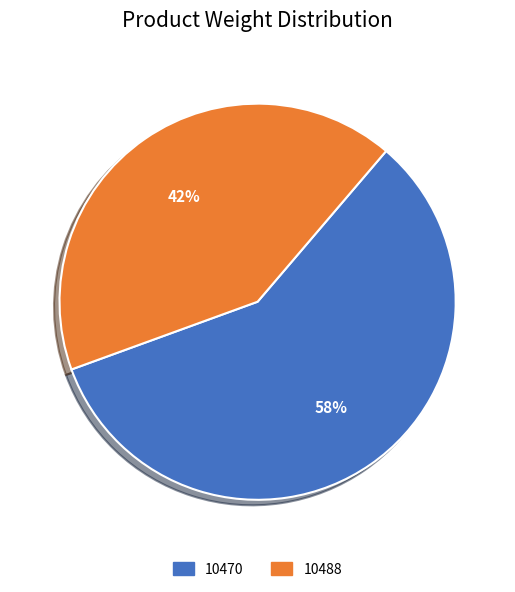

To the nearest percent, what is the difference between the 10470 and 10488 slice percentages?

16%